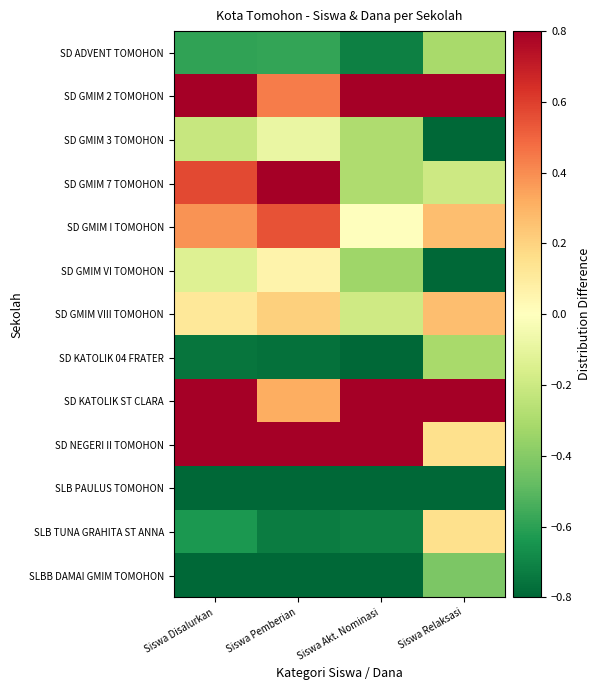

Reading left to right, transcribe all the data shown in this chart.

SD ADVENT TOMOHON: Siswa Disalurkan=-0.6	Siswa Pemberian=-0.6	Siswa Akt. Nominasi=-0.7	Siswa Relaksasi=-0.3
SD GMIM 2 TOMOHON: Siswa Disalurkan=0.8	Siswa Pemberian=0.4	Siswa Akt. Nominasi=1.4	Siswa Relaksasi=1.9
SD GMIM 3 TOMOHON: Siswa Disalurkan=-0.2	Siswa Pemberian=-0.1	Siswa Akt. Nominasi=-0.3	Siswa Relaksasi=-0.9
SD GMIM 7 TOMOHON: Siswa Disalurkan=0.6	Siswa Pemberian=1.0	Siswa Akt. Nominasi=-0.3	Siswa Relaksasi=-0.2
SD GMIM I TOMOHON: Siswa Disalurkan=0.4	Siswa Pemberian=0.5	Siswa Akt. Nominasi=-0.0	Siswa Relaksasi=0.3
SD GMIM VI TOMOHON: Siswa Disalurkan=-0.1	Siswa Pemberian=0.1	Siswa Akt. Nominasi=-0.3	Siswa Relaksasi=-0.9
SD GMIM VIII TOMOHON: Siswa Disalurkan=0.1	Siswa Pemberian=0.2	Siswa Akt. Nominasi=-0.2	Siswa Relaksasi=0.3
SD KATOLIK 04 FRATER: Siswa Disalurkan=-0.8	Siswa Pemberian=-0.8	Siswa Akt. Nominasi=-0.9	Siswa Relaksasi=-0.3
SD KATOLIK ST CLARA: Siswa Disalurkan=1.0	Siswa Pemberian=0.3	Siswa Akt. Nominasi=2.6	Siswa Relaksasi=1.2
SD NEGERI II TOMOHON: Siswa Disalurkan=1.3	Siswa Pemberian=1.4	Siswa Akt. Nominasi=1.4	Siswa Relaksasi=0.2
SLB PAULUS TOMOHON: Siswa Disalurkan=-1.0	Siswa Pemberian=-1.0	Siswa Akt. Nominasi=-1.0	Siswa Relaksasi=-0.9
SLB TUNA GRAHITA ST ANNA: Siswa Disalurkan=-0.6	Siswa Pemberian=-0.7	Siswa Akt. Nominasi=-0.7	Siswa Relaksasi=0.2
SLBB DAMAI GMIM TOMOHON: Siswa Disalurkan=-0.8	Siswa Pemberian=-0.8	Siswa Akt. Nominasi=-0.9	Siswa Relaksasi=-0.4